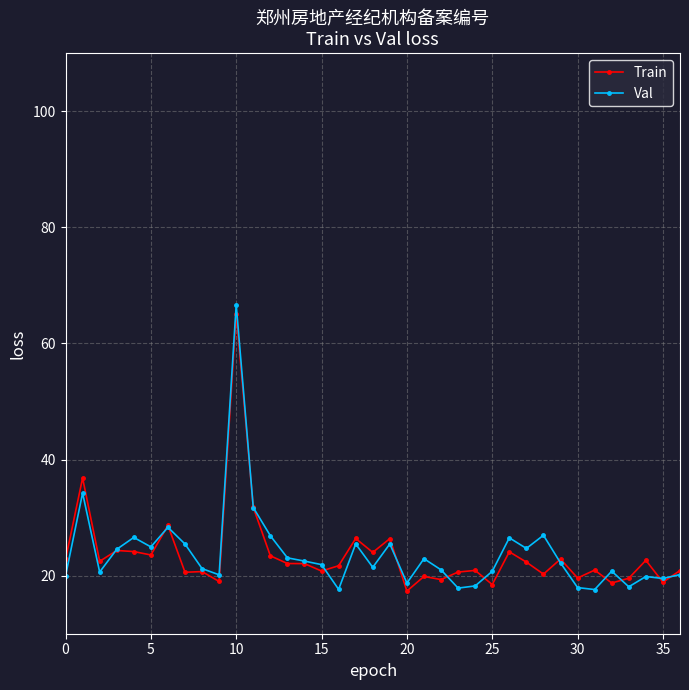

What is the maximum value for Train?

65.1